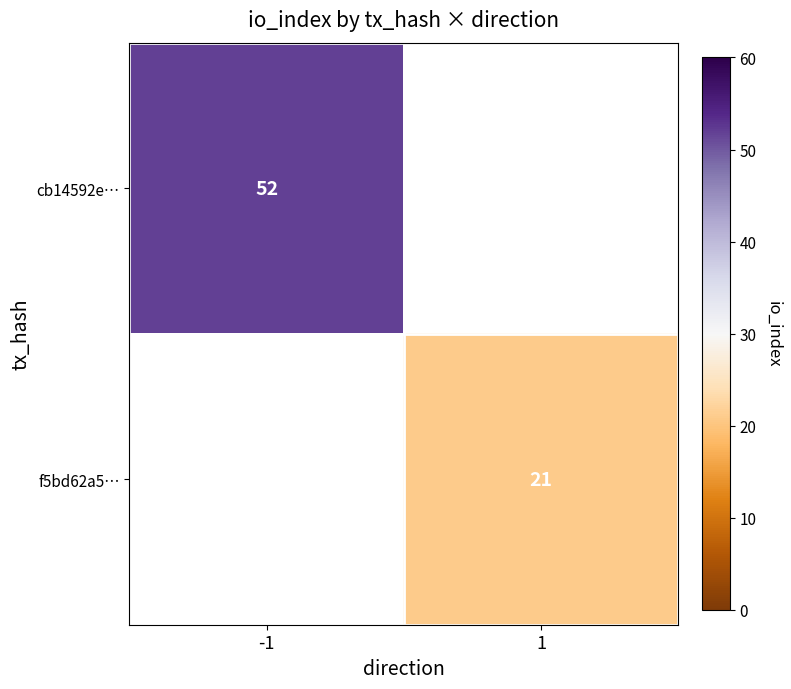

Which category has the lowest value across all series?

1